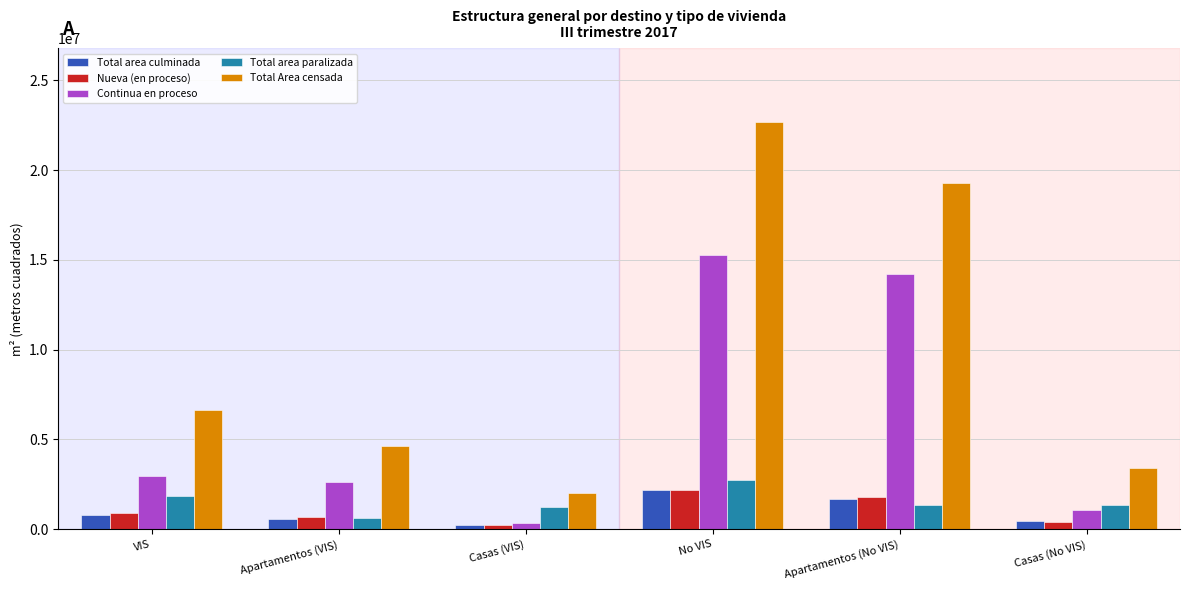

The value of Total area paralizada at No VIS is 2723675. True or false?

True